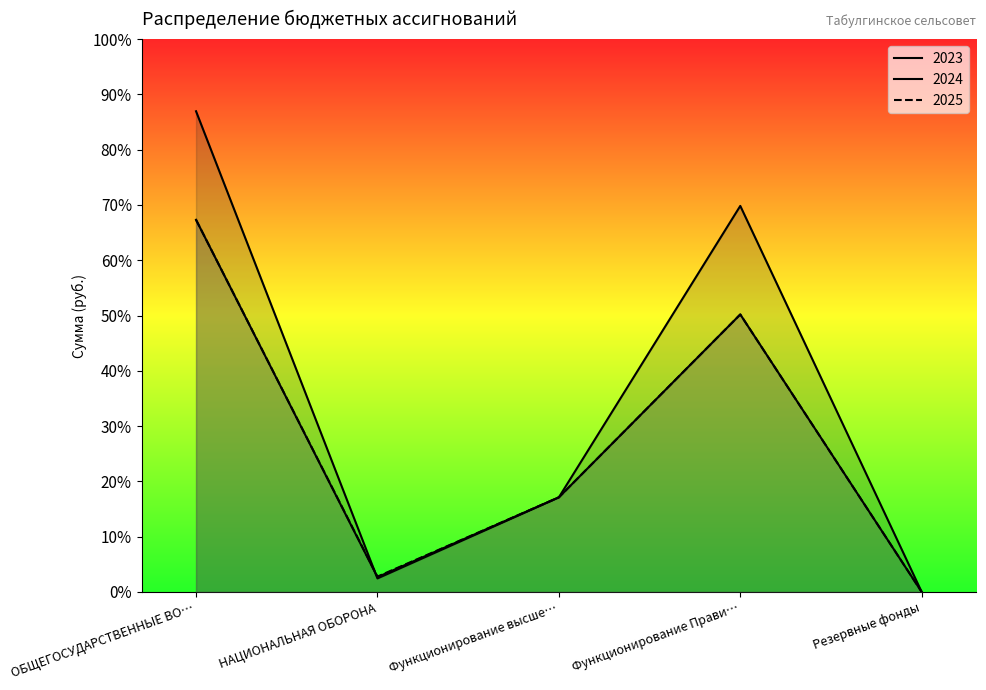

In 2024, how many points are higher than both neighbors (excluding endpoints)?

1